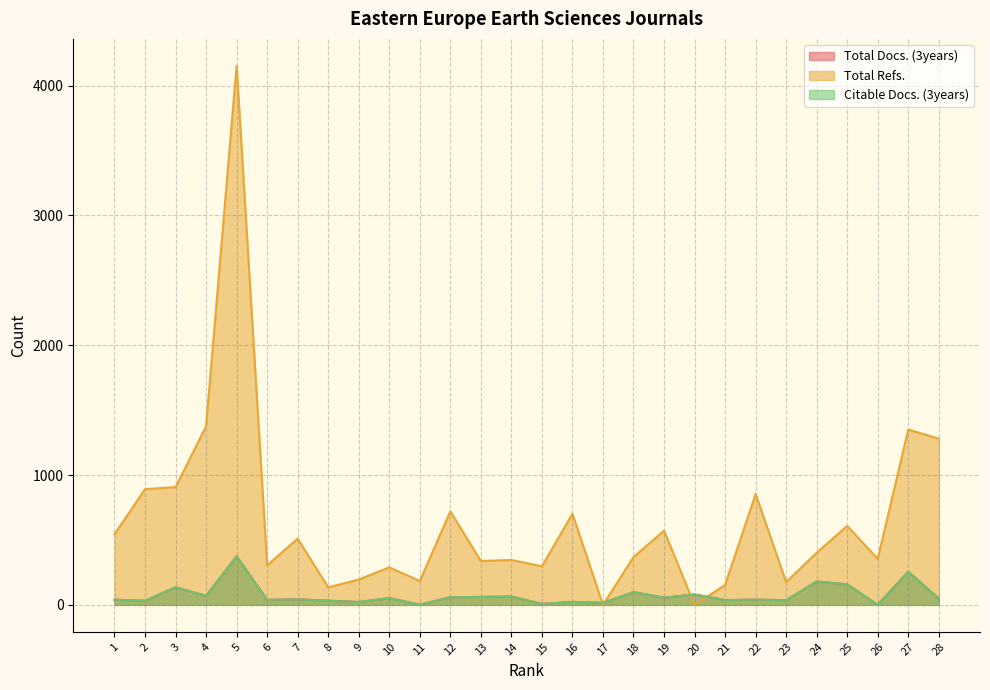

Is it true that Total Docs. (3years) equals 31 at 2?

True